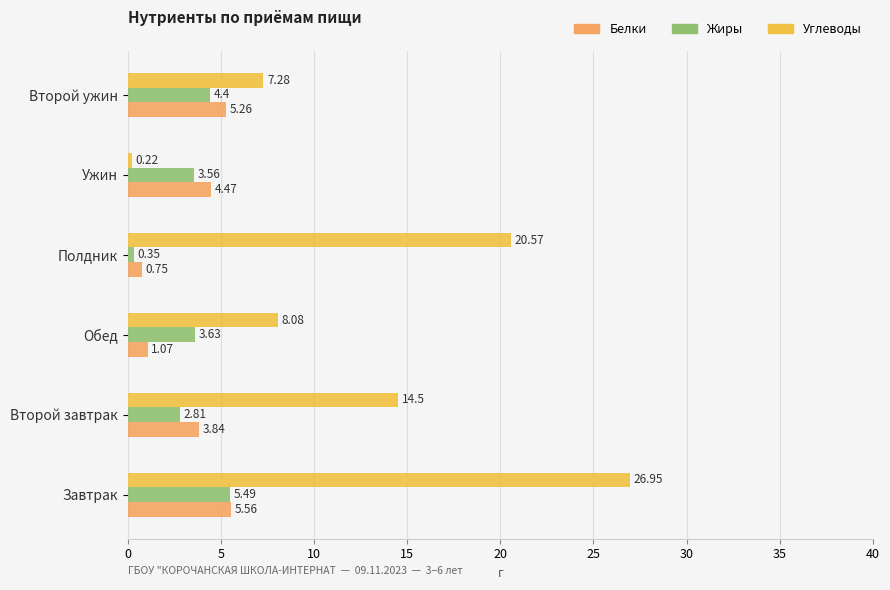

What is the sum of the Углеводы values at Второй завтрак and Завтрак?

41.5